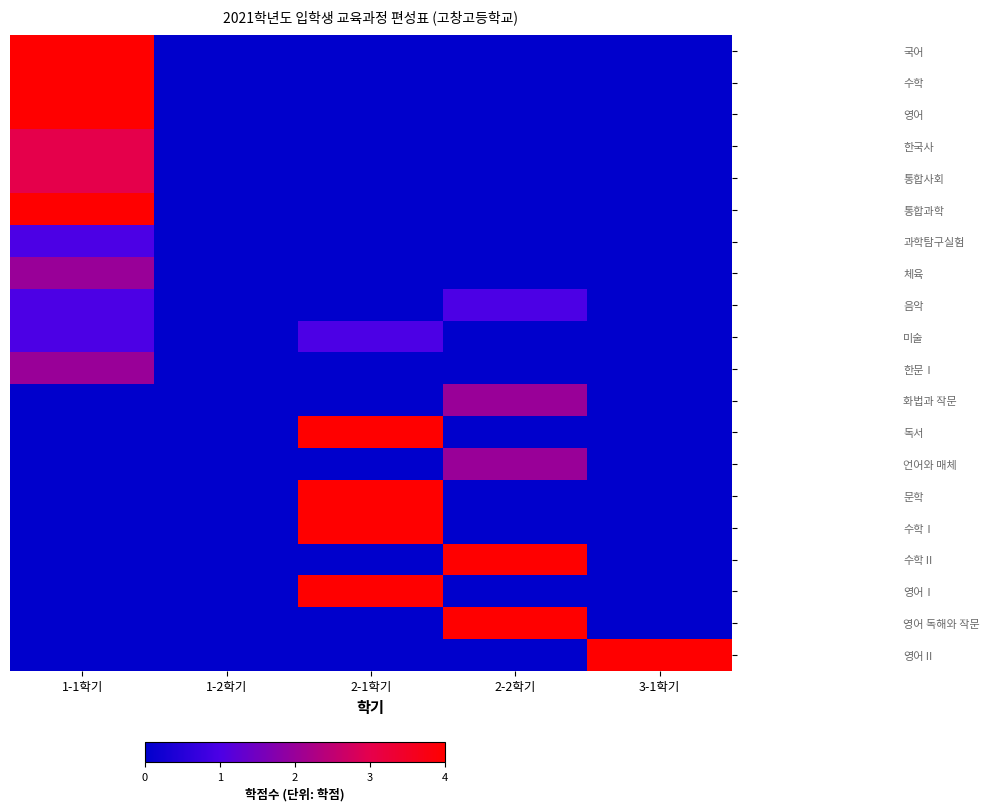

List the series in order of their peak value, lowest first.

과학탐구실험, 음악, 미술, 체육, 한문Ⅰ, 화법과 작문, 언어와 매체, 한국사, 통합사회, 국어, 수학, 영어, 통합과학, 독서, 문학, 수학Ⅰ, 수학Ⅱ, 영어Ⅰ, 영어 독해와 작문, 영어Ⅱ